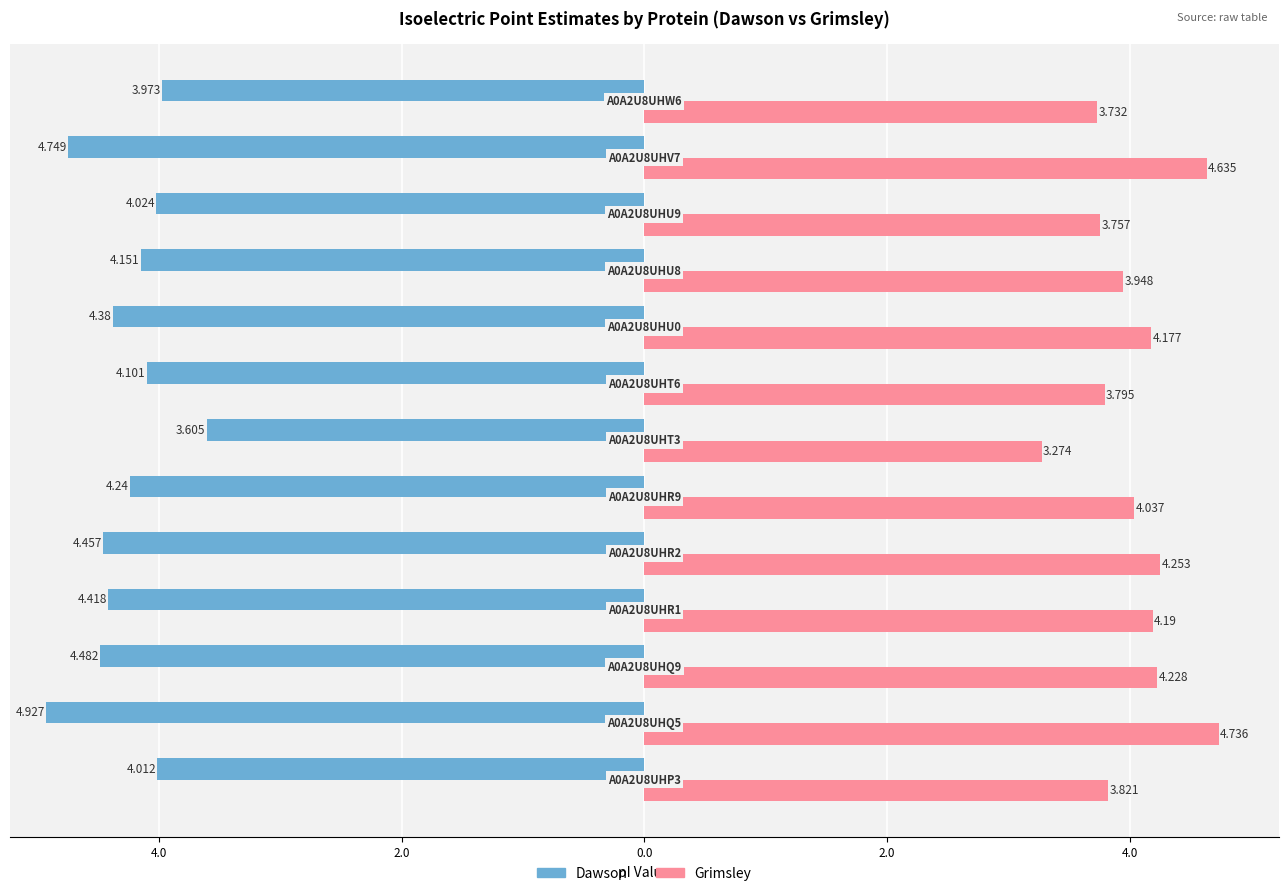

What are all the series names shown in the legend?

Dawson, Grimsley